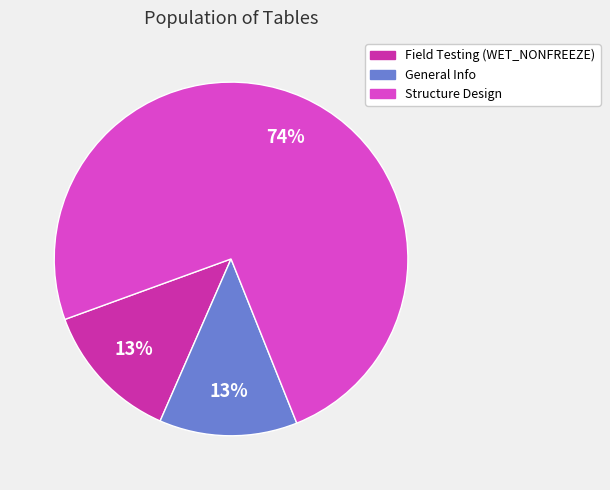

To the nearest percent, what is the average slice percentage?

33%